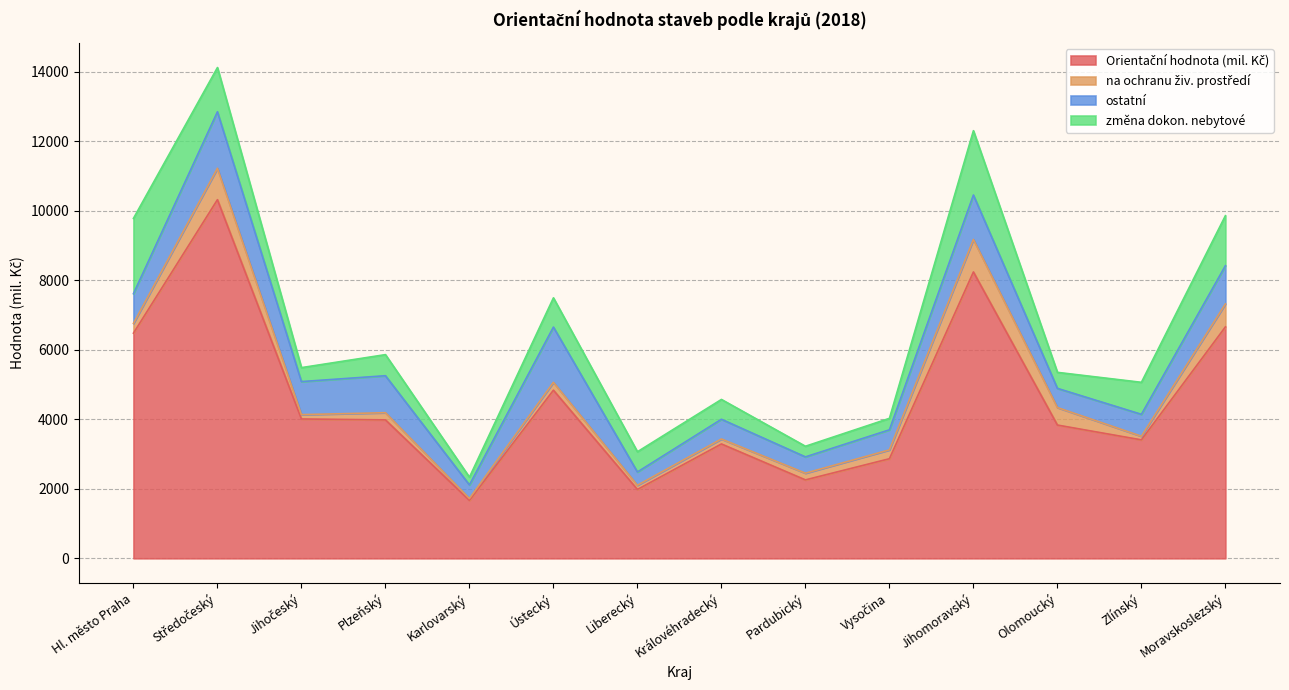

True or false: ostatní has more than 0 interior local peaks.

True